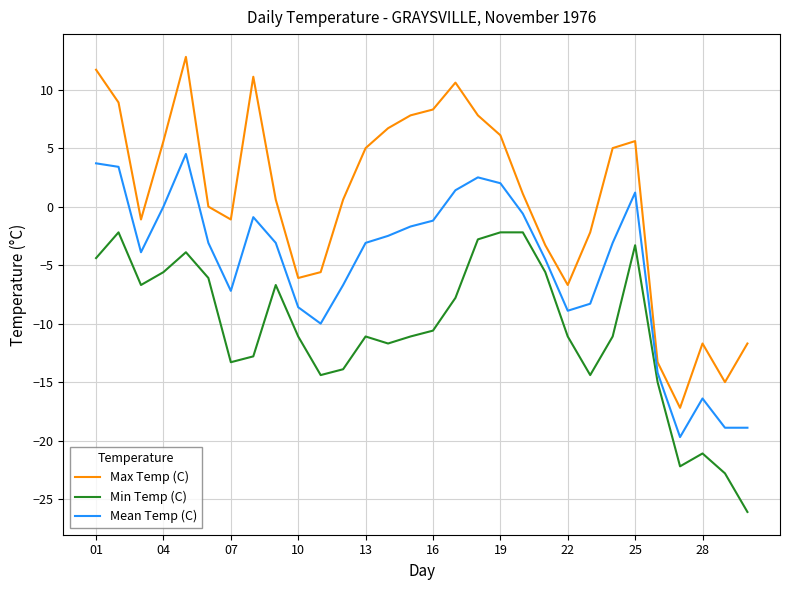

What is the average value of the Max Temp (C) series?

0.7